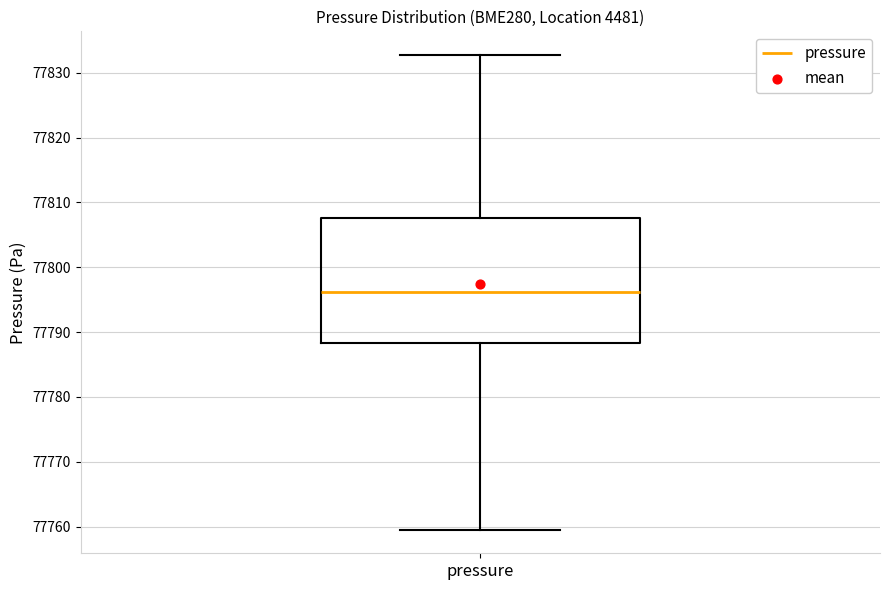

Read this box plot against the y-axis: the position of the median line, the range covered by the box, and the ends of both whiskers. The values are not printed on the chart, so give them approximately, as read against the axis.

median 77796, box 77788 to 77808, whiskers 77760 to 77833